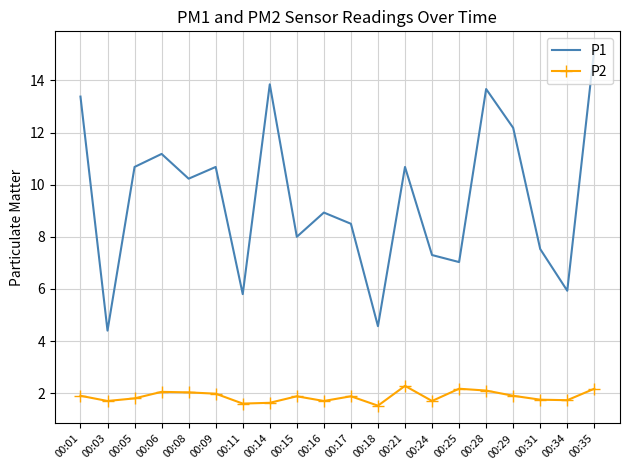

What is the sum of the P2 values at 00:28 and 00:01?

4.0